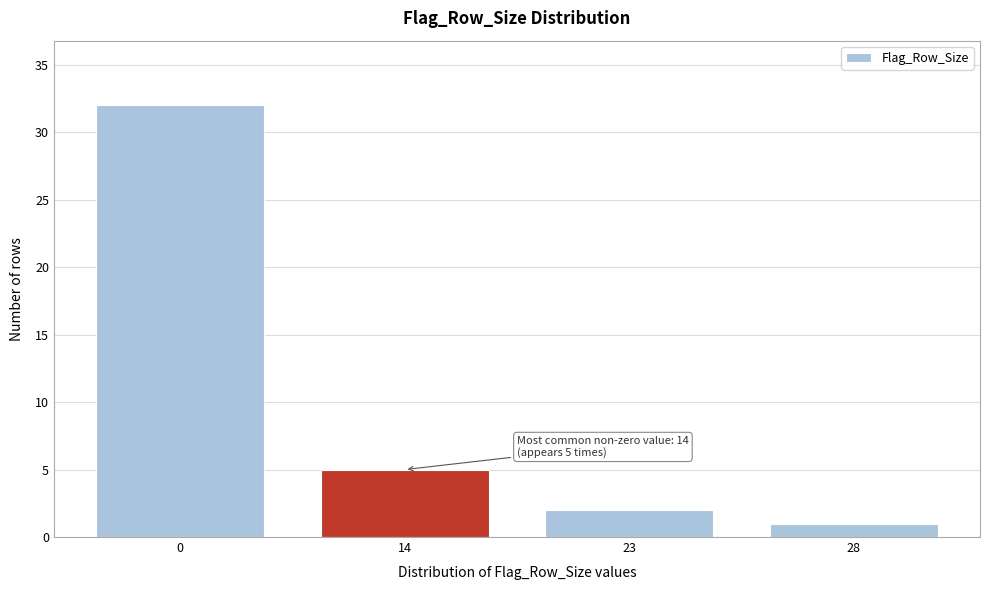

Reading left to right, transcribe all the data shown in this chart.

32	5	2	1